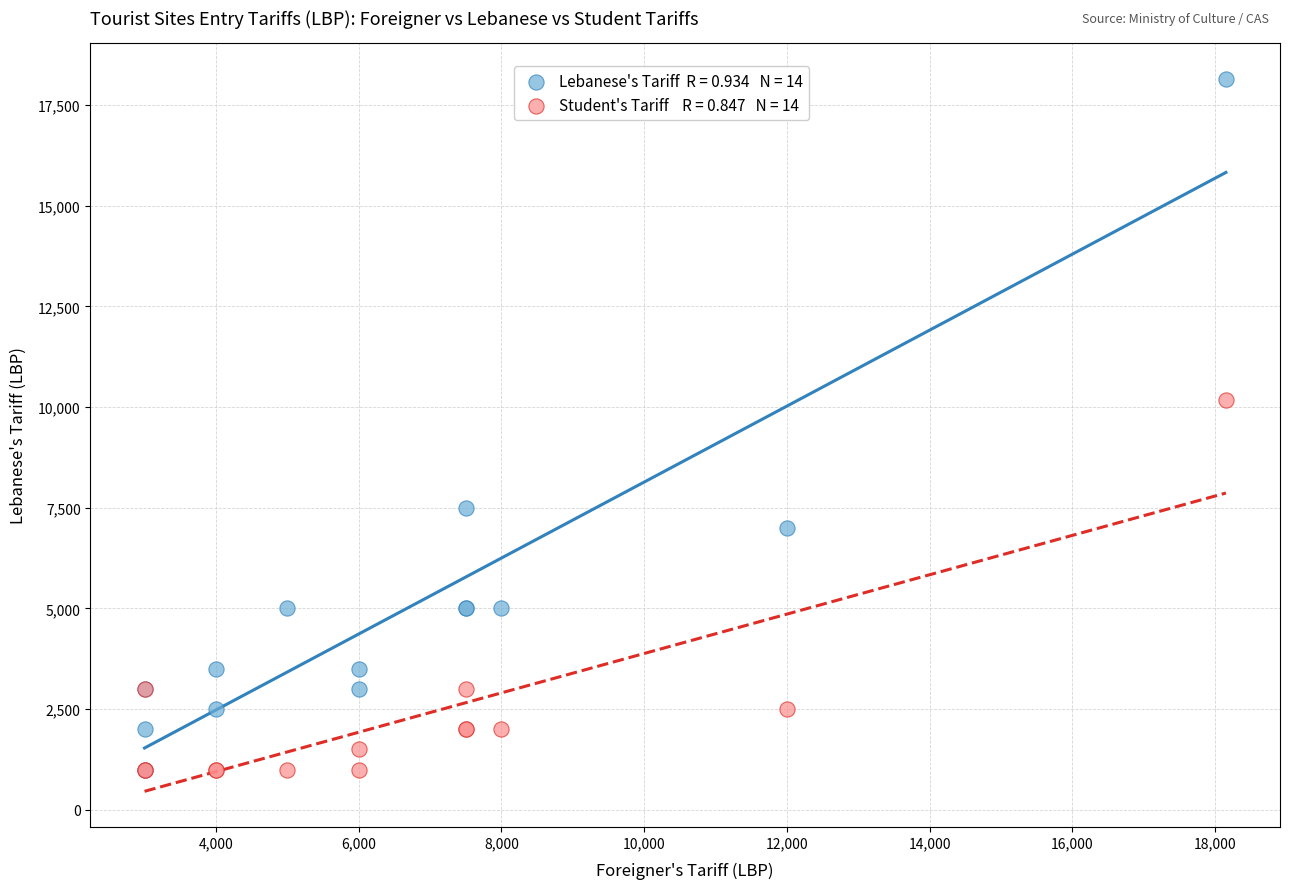

Across all series, what Y value is closest to 9575?

10175